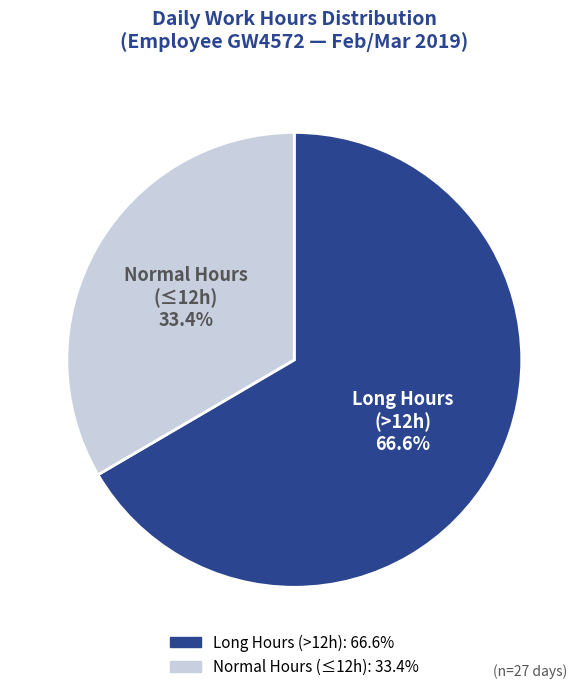

To the nearest percent, what is the average slice percentage?

50%